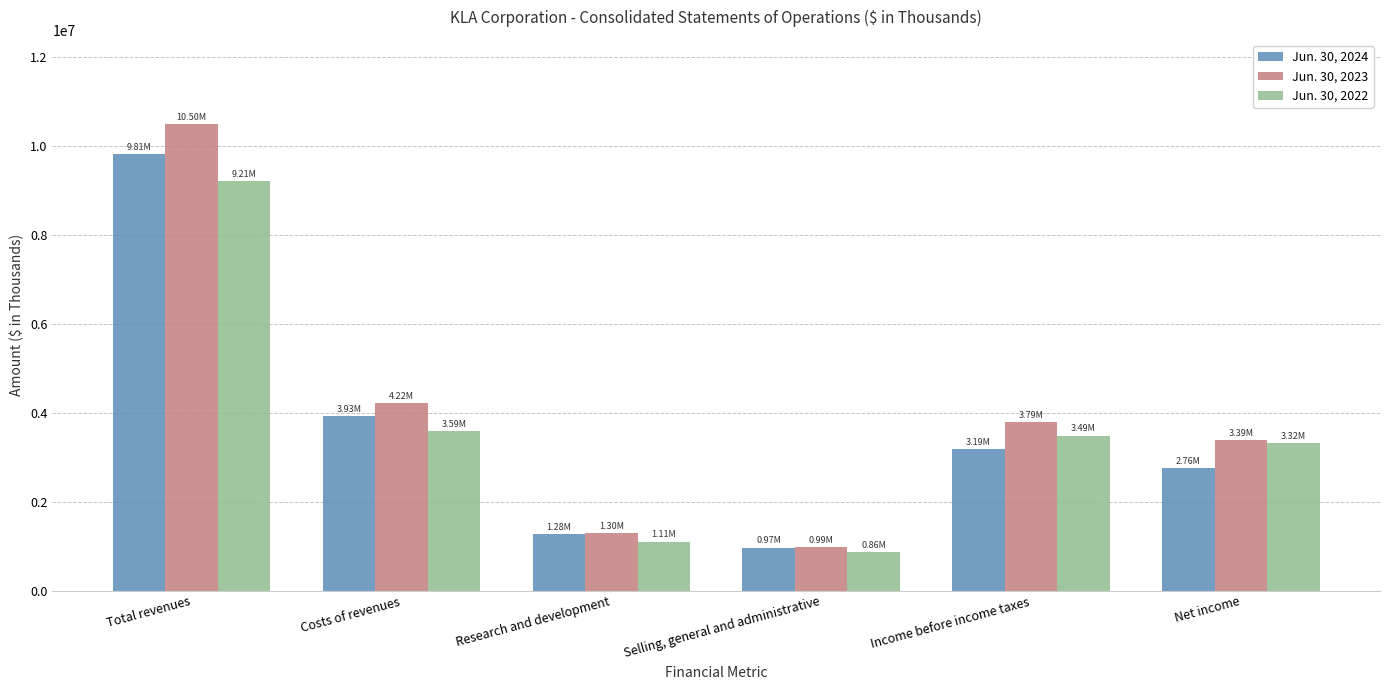

List the labels in order of Jun. 30, 2023 value, largest first.

Total revenues, Costs of revenues, Income before income taxes, Net income, Research and development, Selling, general and administrative